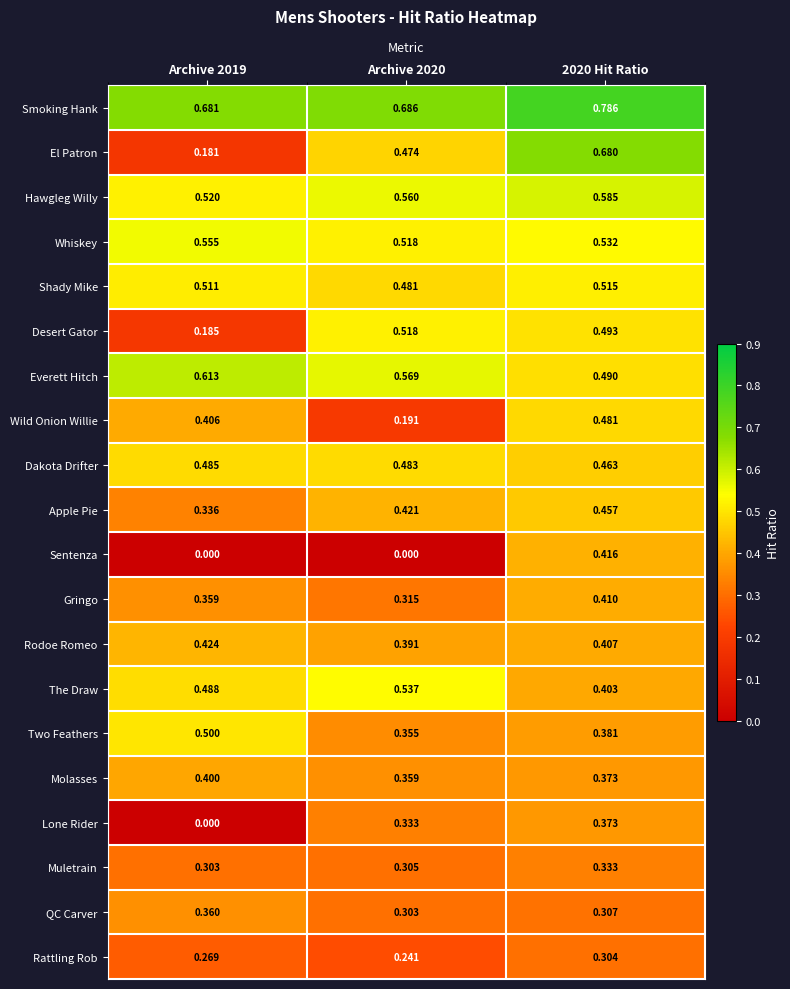

At which category is the sum across all series the highest?

2020 Hit Ratio